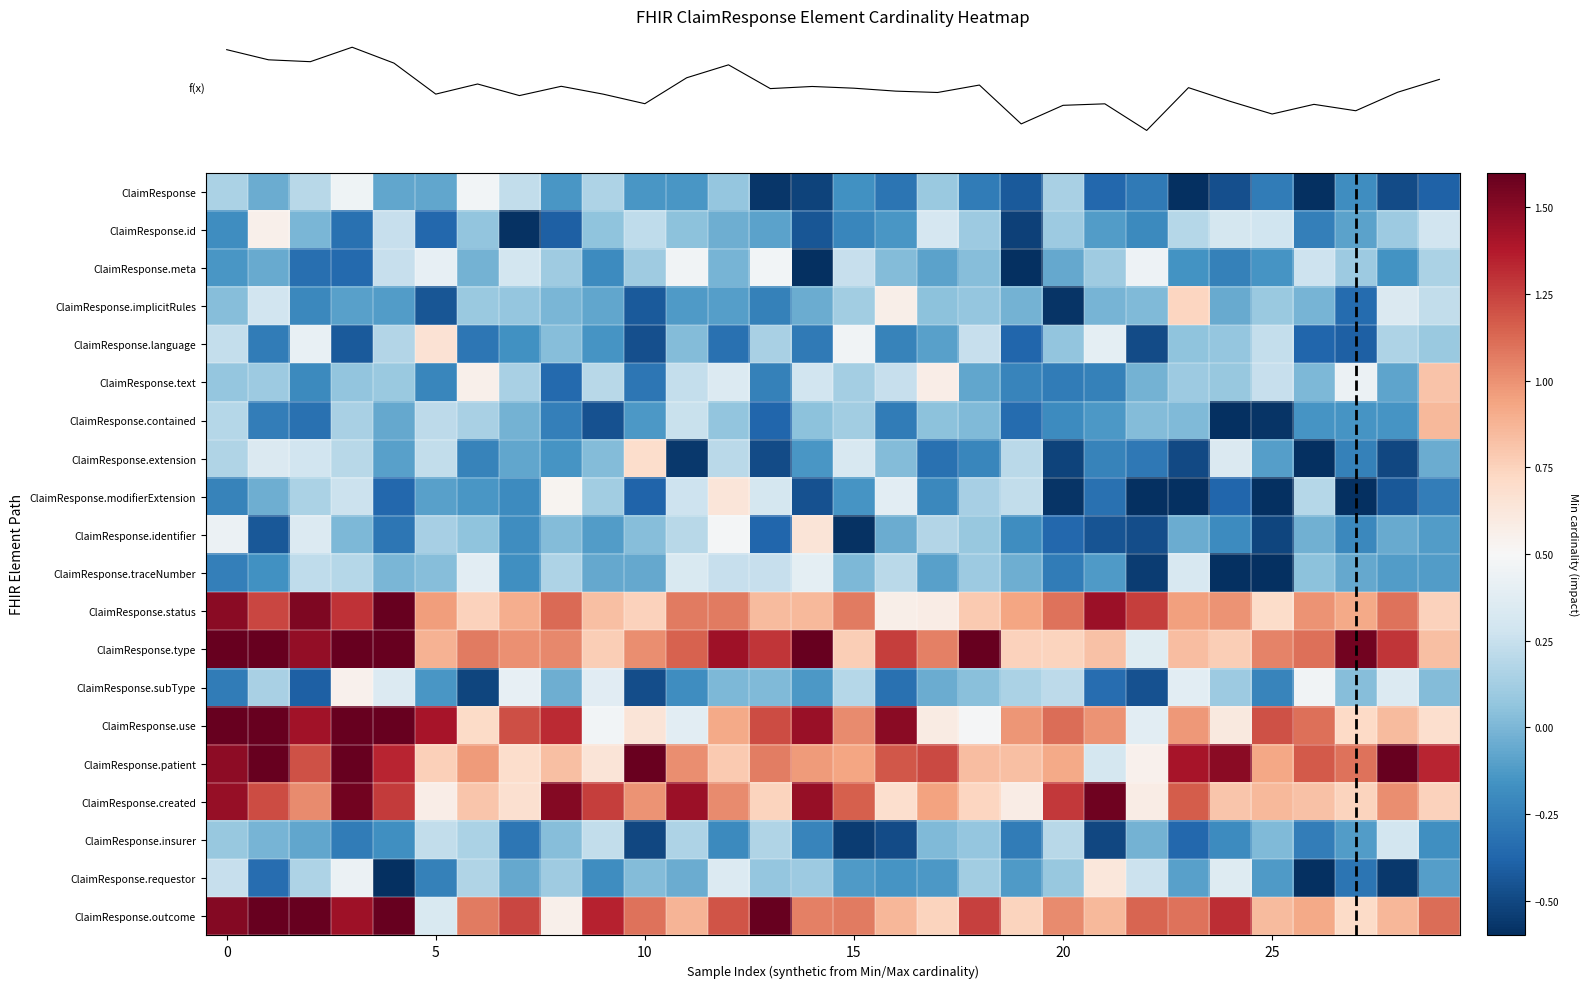

How many distinct data groups are displayed?

20